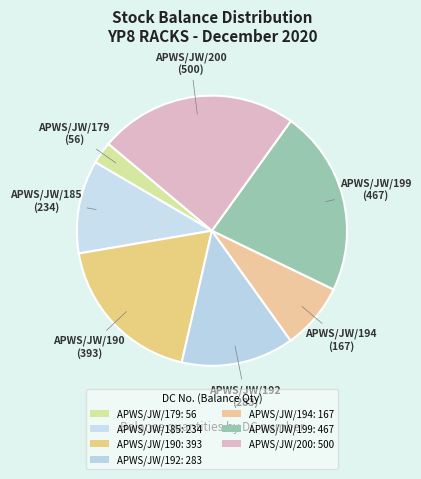

Is there a majority slice in this chart?

No